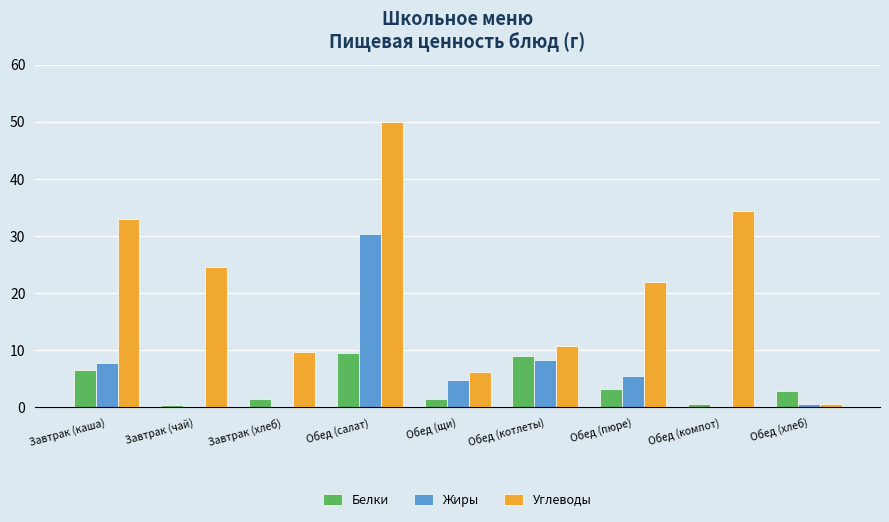

Which category has the highest value across all series?

Обед (салат)